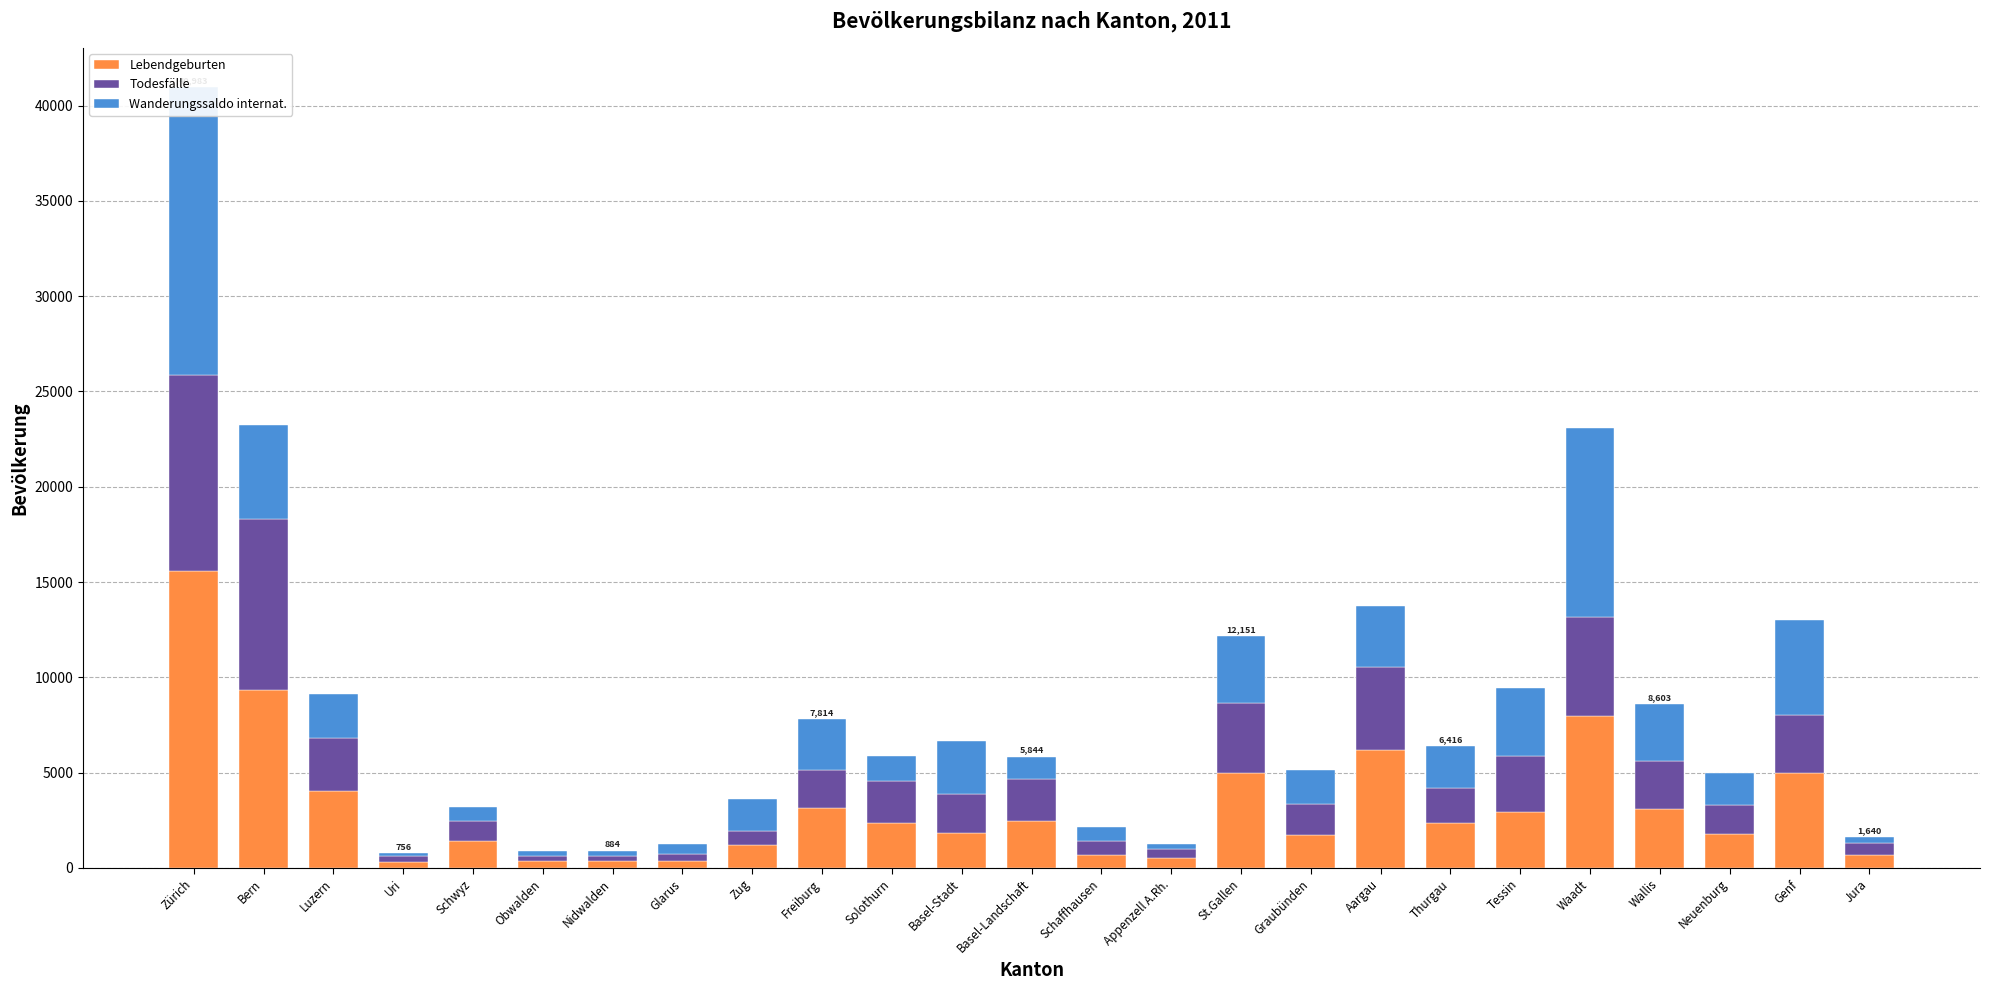

Rank the series by their average value, from highest to lowest.

Lebendgeburten, Wanderungssaldo internat., Todesfälle